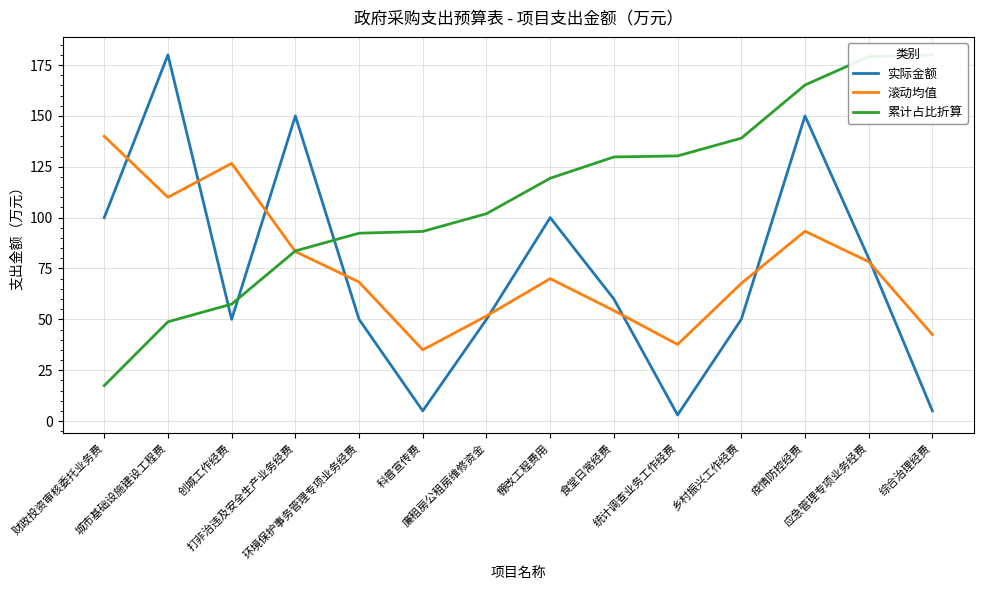

Which series ends up on top after the final intersection of 实际金额 and 滚动均值?

滚动均值